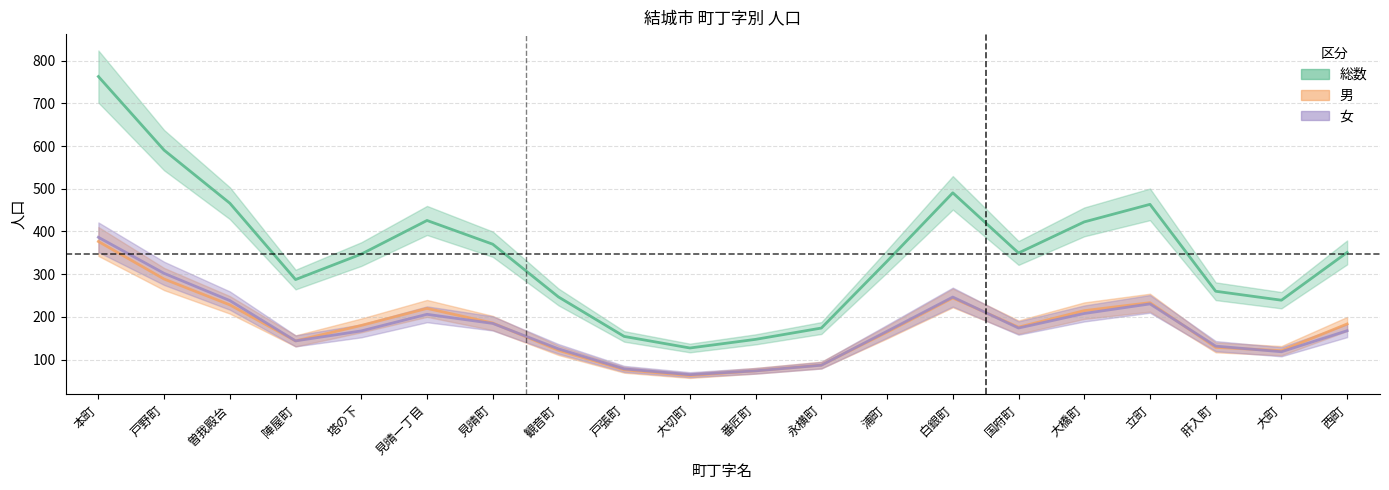

Is the value of 女 at 肝入町 greater than the value of 総数 at 西町?

No